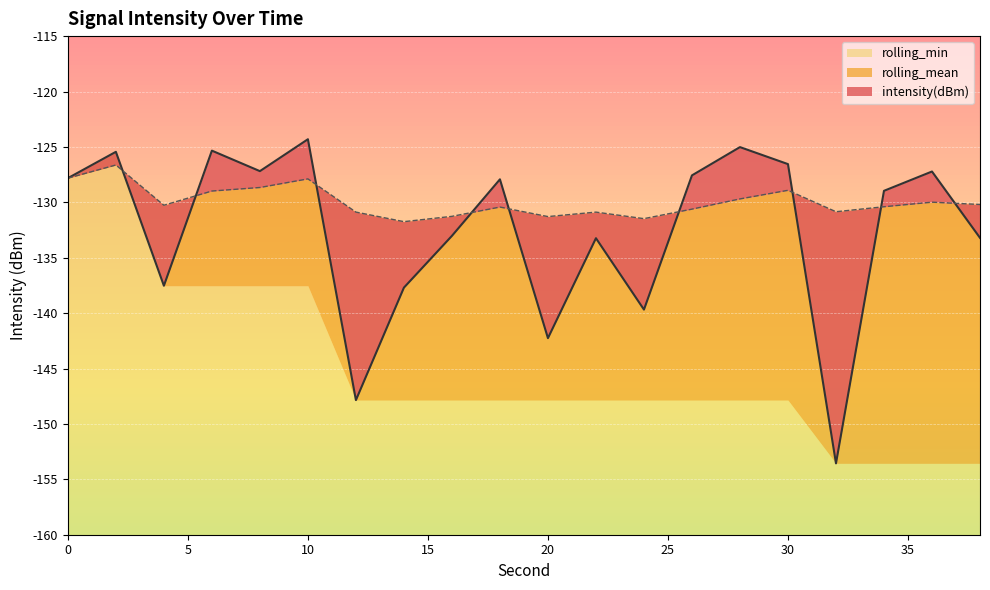

At how many categories does at least one series exceed -141?

20